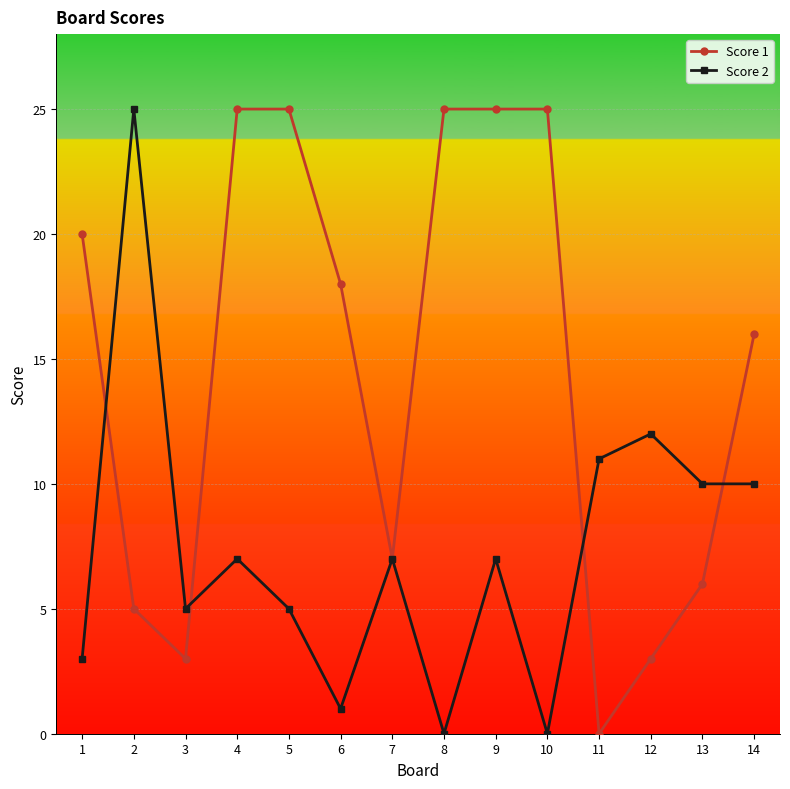

After their last crossing, which series has the higher values: Score 1 or Score 2?

Score 1